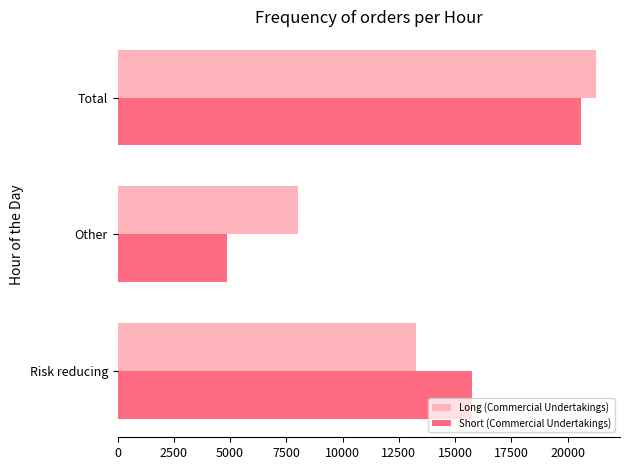

What are all the series names shown in the legend?

Long (Commercial Undertakings), Short (Commercial Undertakings)